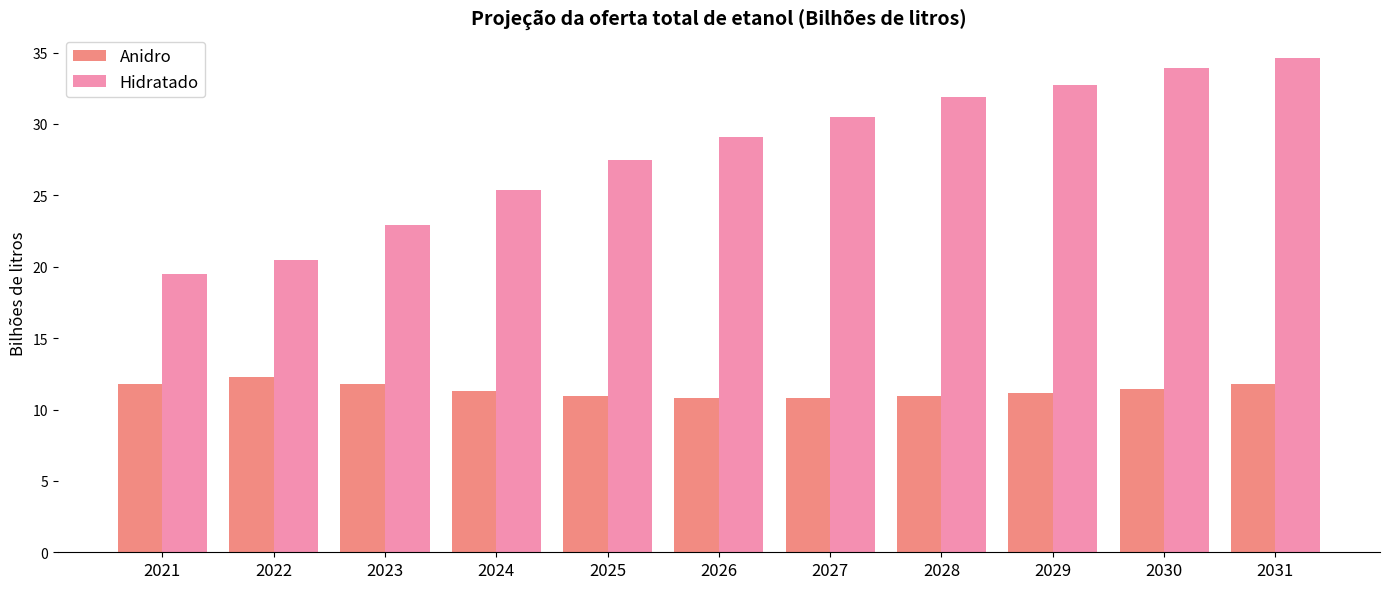

Which category has the lowest value in the Hidratado series?

2021